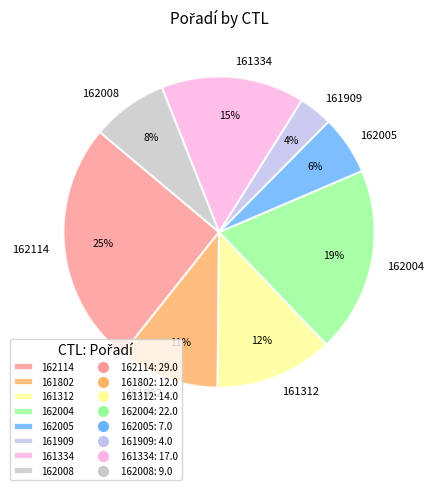

Which category has the biggest portion of the pie?

162114